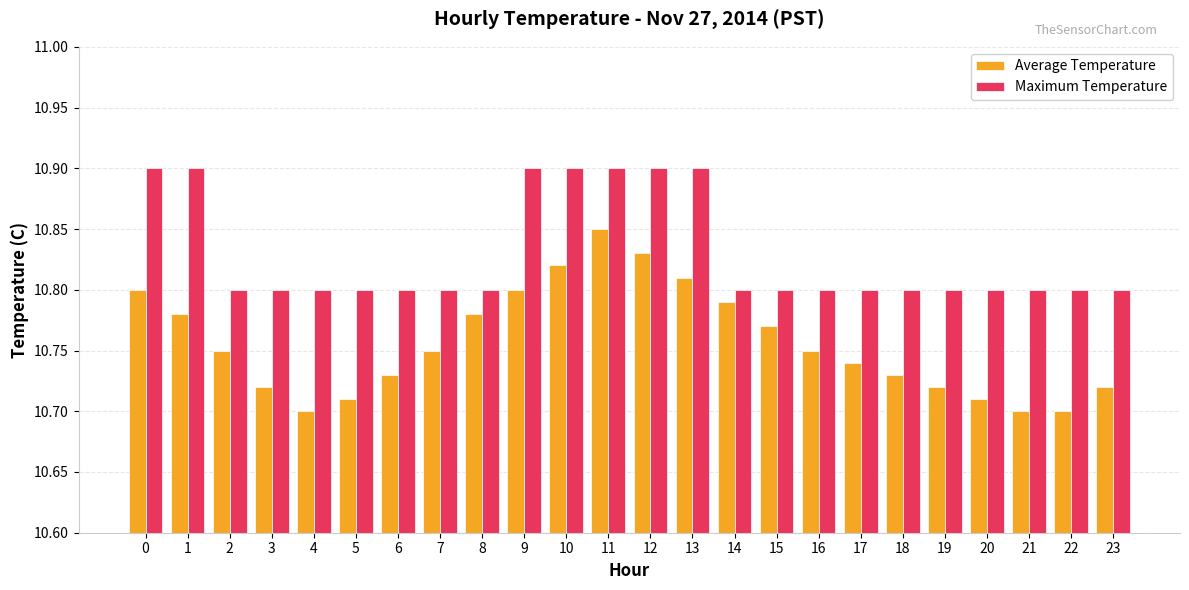

Does the chart contain any negative values?

No